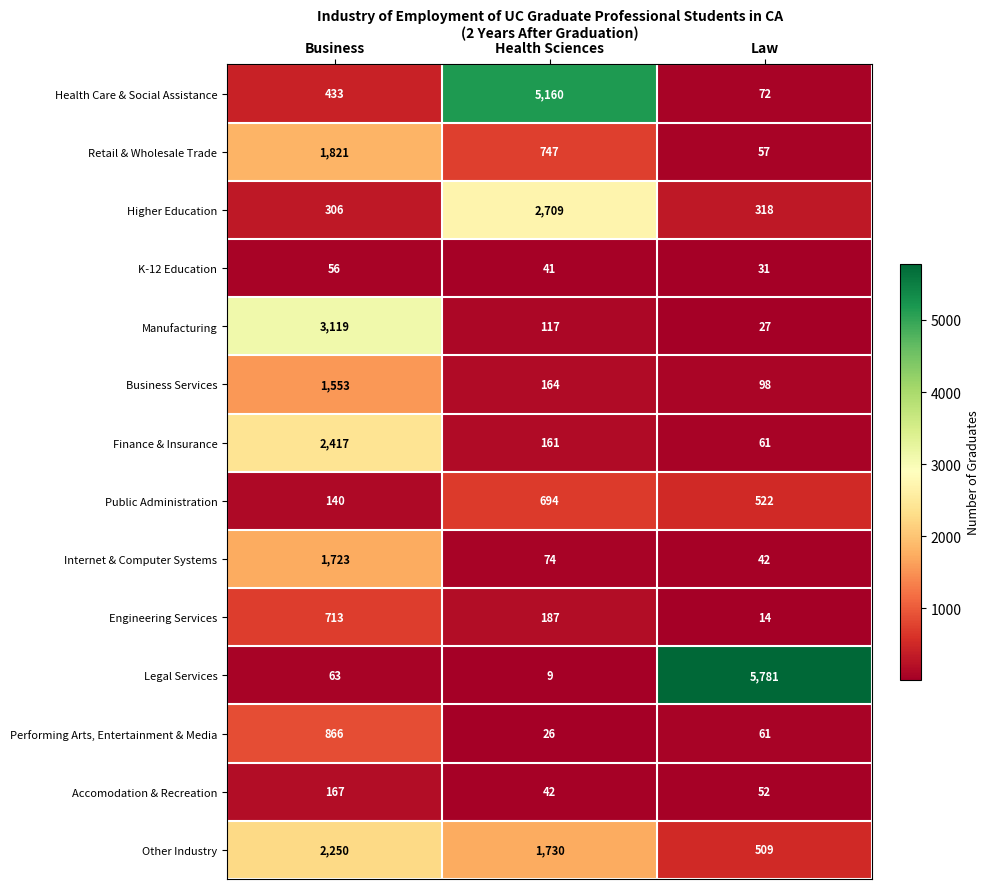

Which series has the largest range (max minus min)?

Legal Services